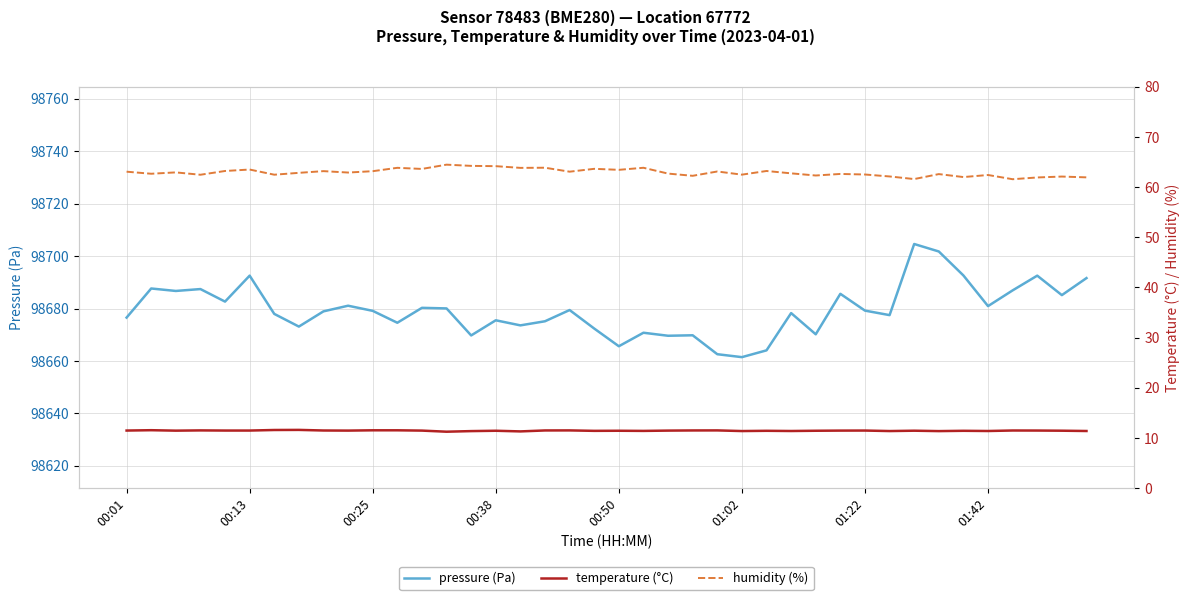

What is the difference between the second highest and second lowest values in the temperature series?

0.3